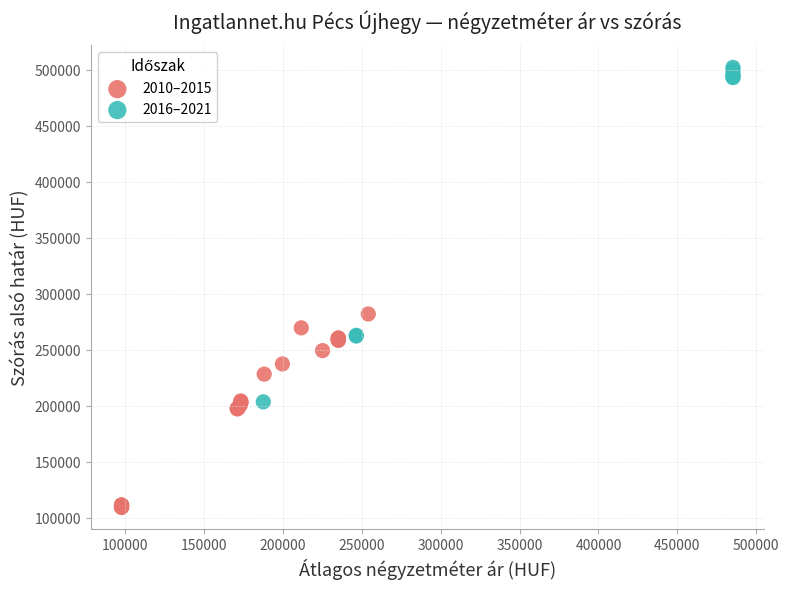

Which series contains the highest Y value?

2016–2021